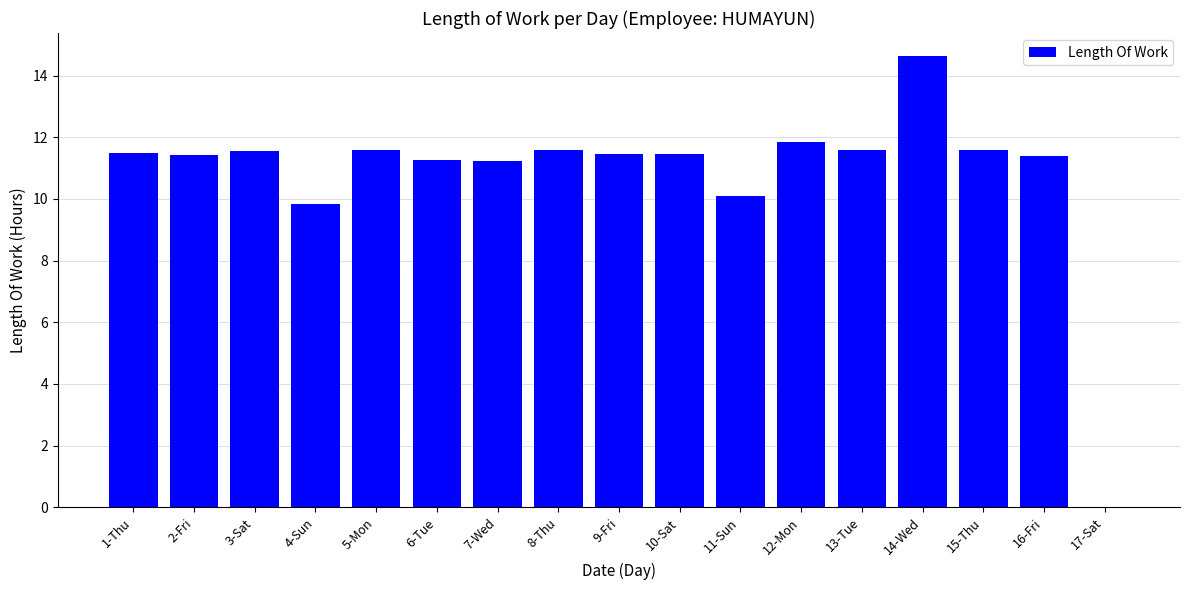

What is the change in value from 8-Thu to 17-Sat?

-11.6